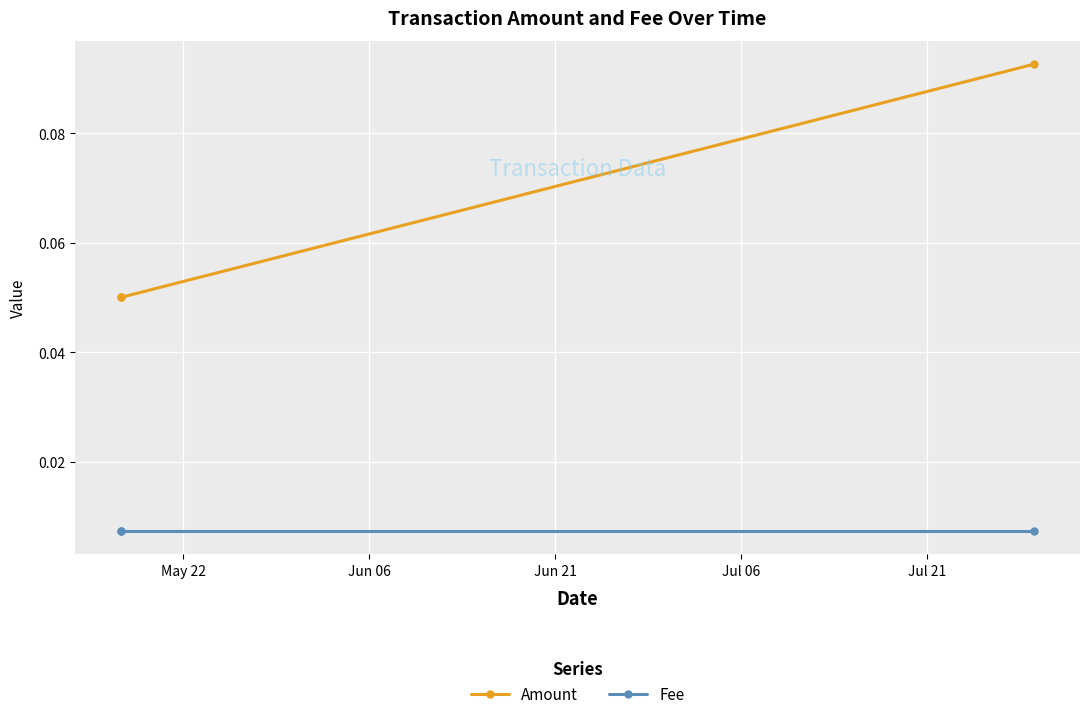

List the series in order of their overall mean, lowest first.

Fee, Amount